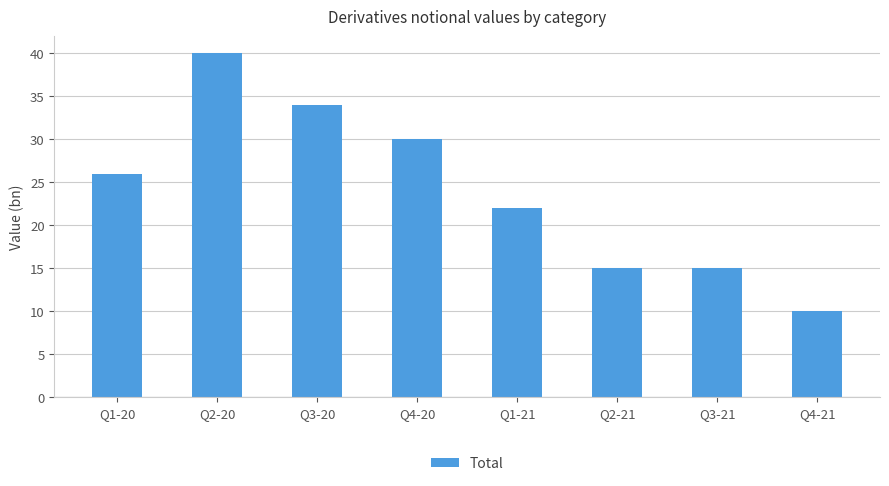

What is the label of the 1st bar from the right?

Q4-21